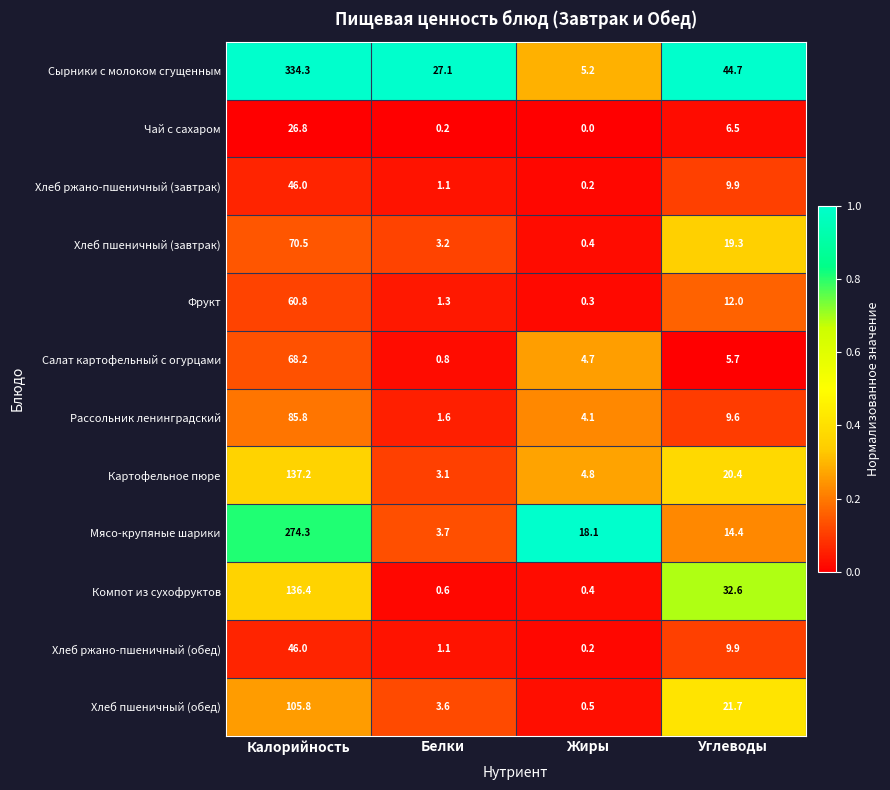

At which label does Мясо-крупяные шарики first exceed 18?

Калорийность